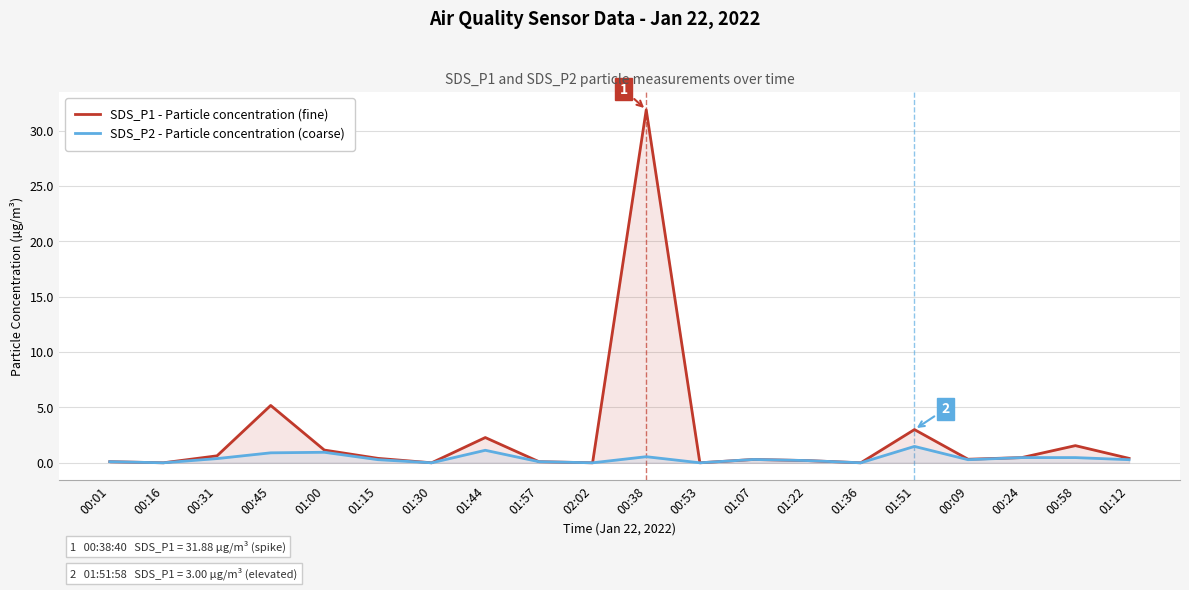

Which series has the widest spread of values?

SDS_P1 - Particle concentration (fine)